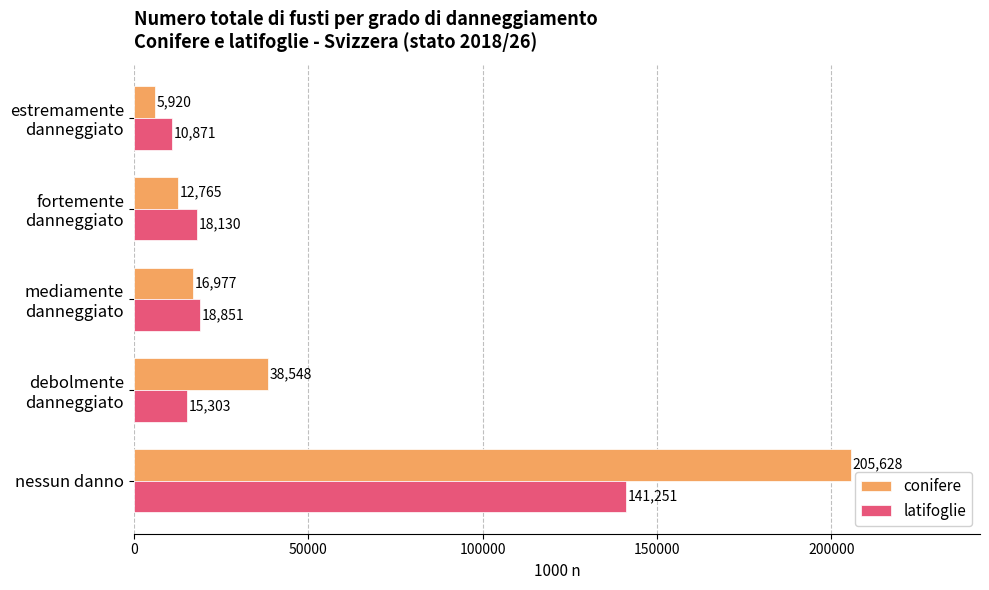

What is the maximum value shown in the chart?

205628